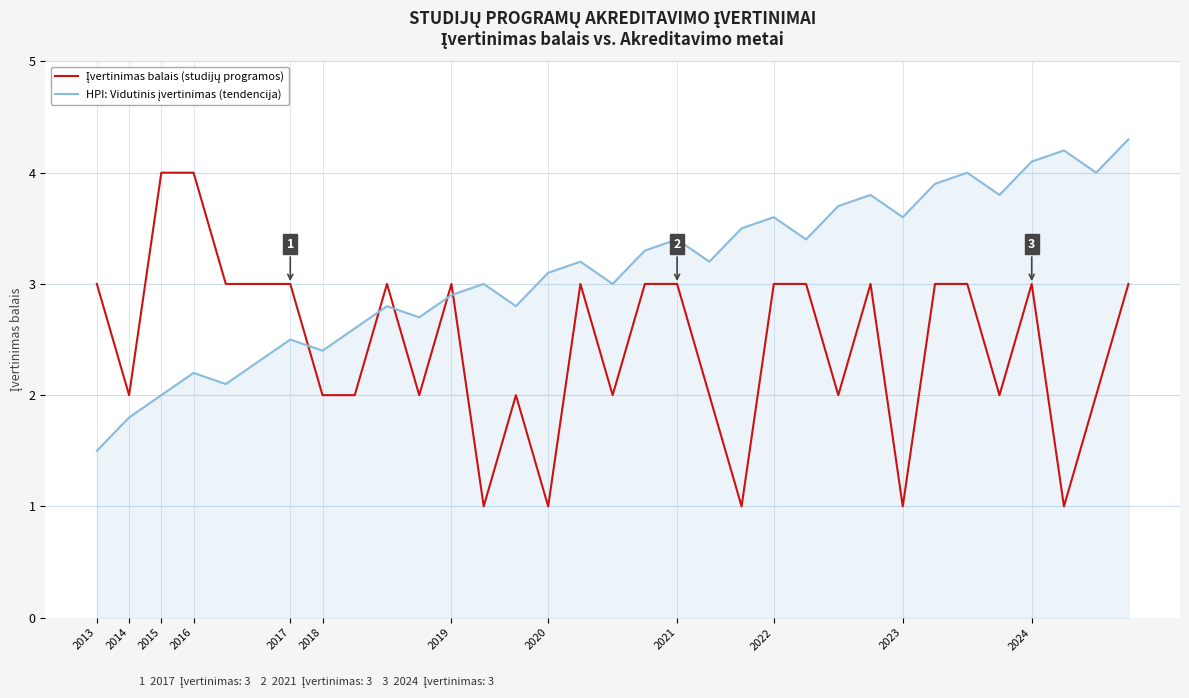

Is this an area chart (filled region under the line)?

Yes